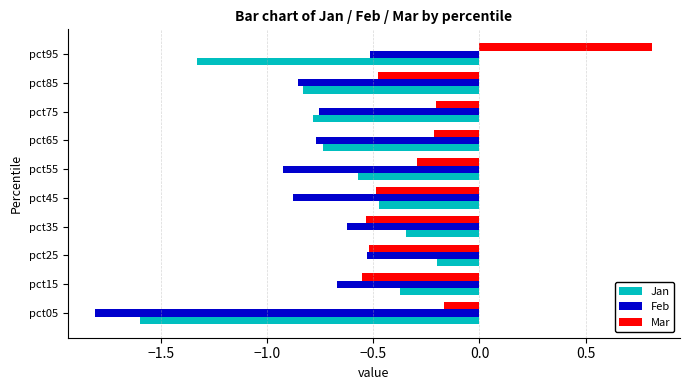

Where is Feb nearest to the value -1?

pct55